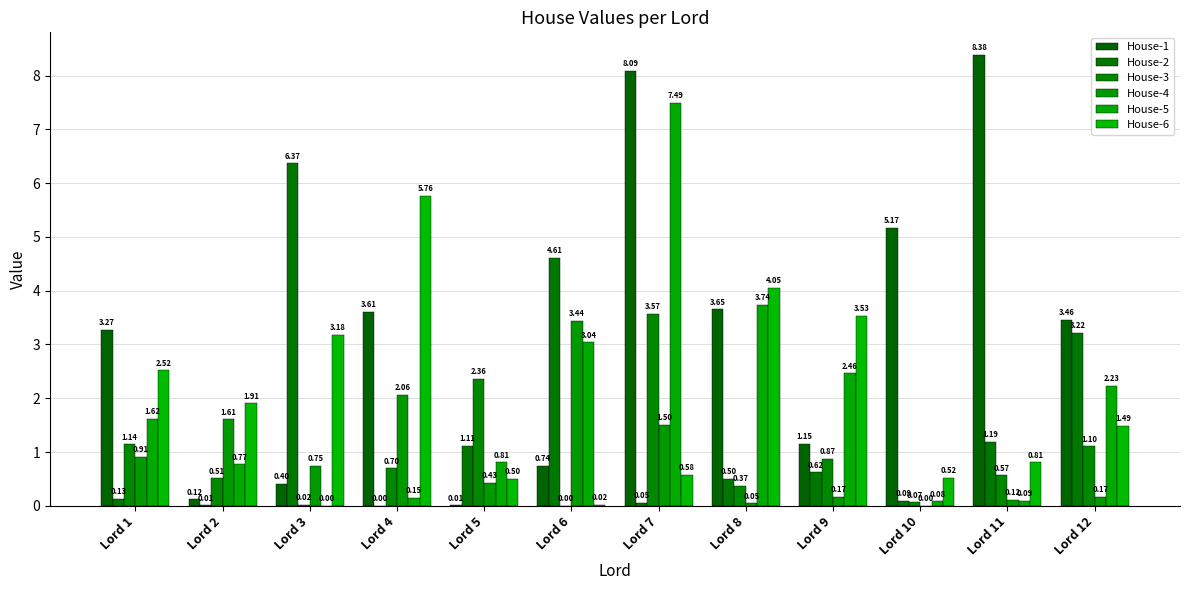

What is the greatest value displayed?

8.4